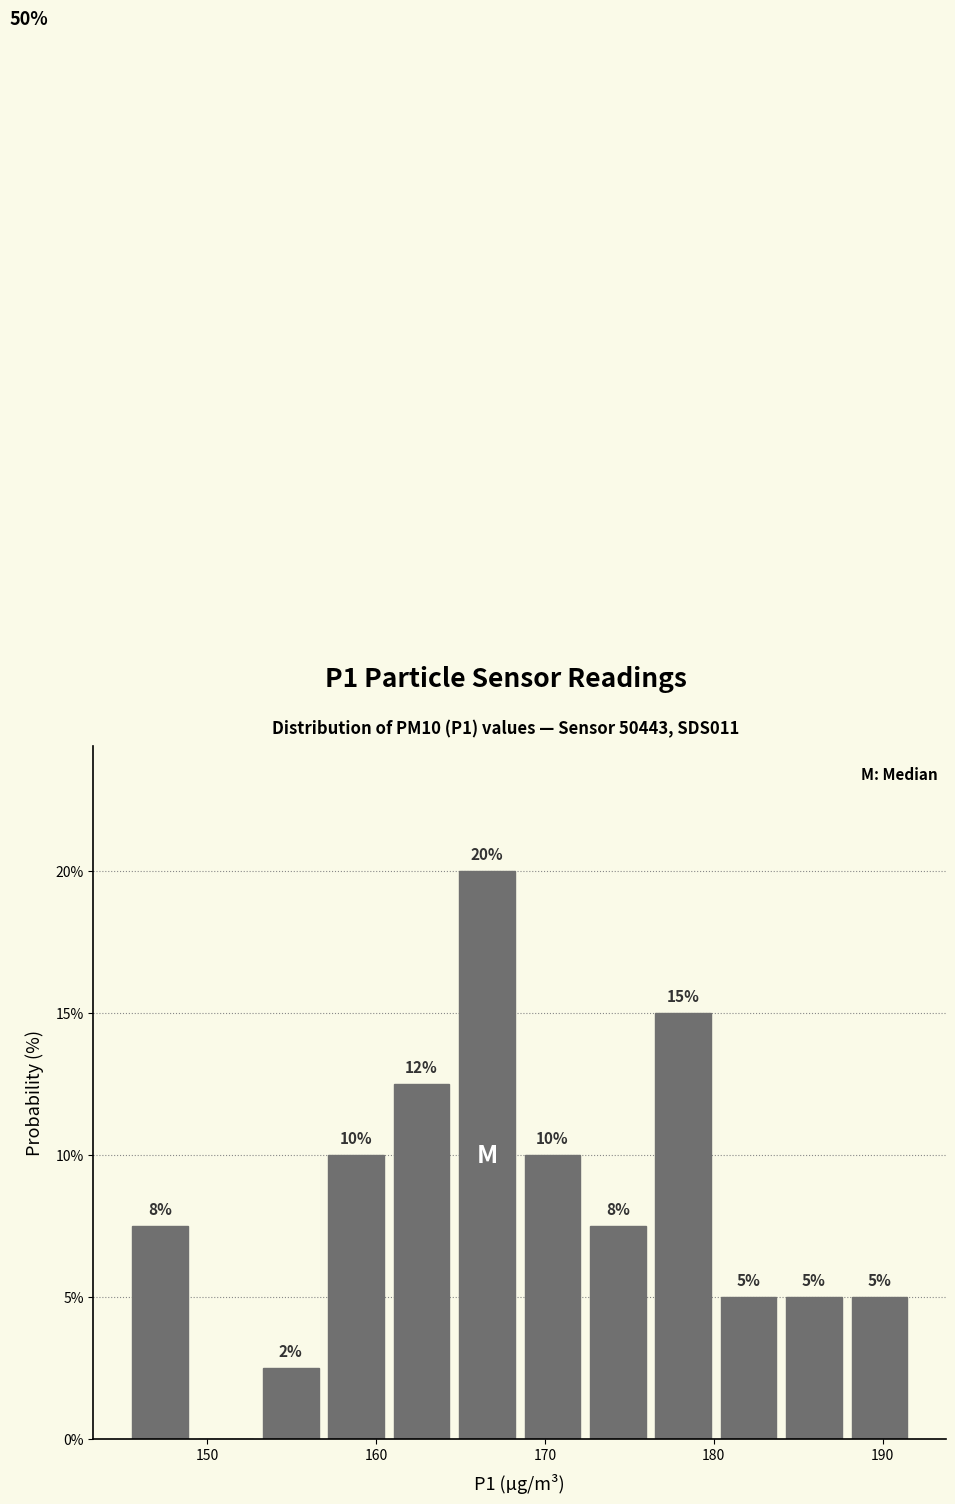

Read against the x-axis, roughly where is the centre of the tallest bar?

167